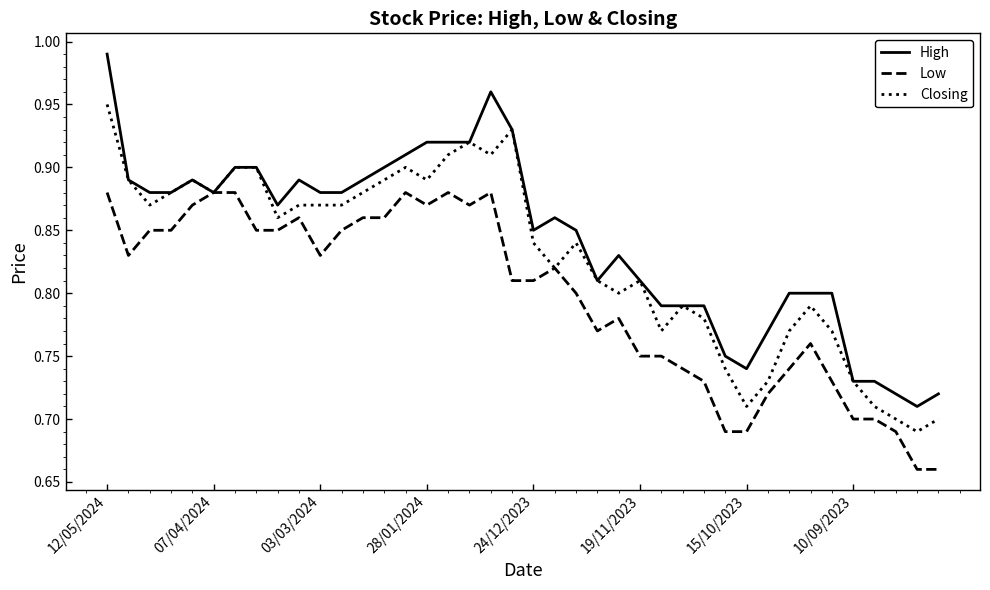

Which series has the largest range (max minus min)?

High